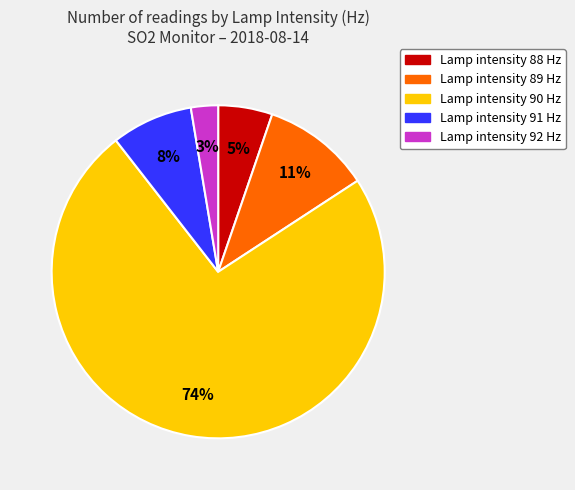

How many slices are in this pie chart?

5